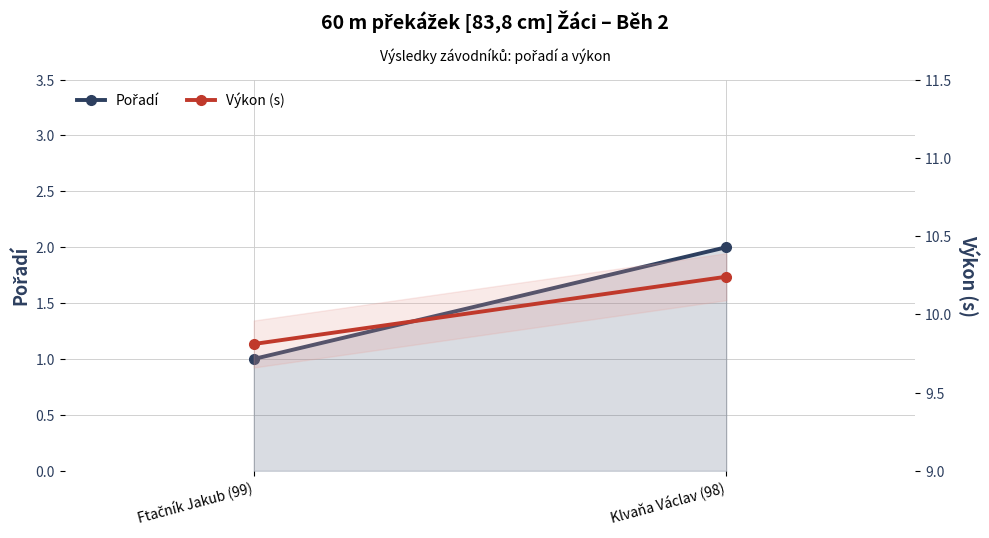

Reading left to right, list all the values displayed in this chart.

Pořadí: 1.0	2.0
Výkon (s): 9.8	10.2